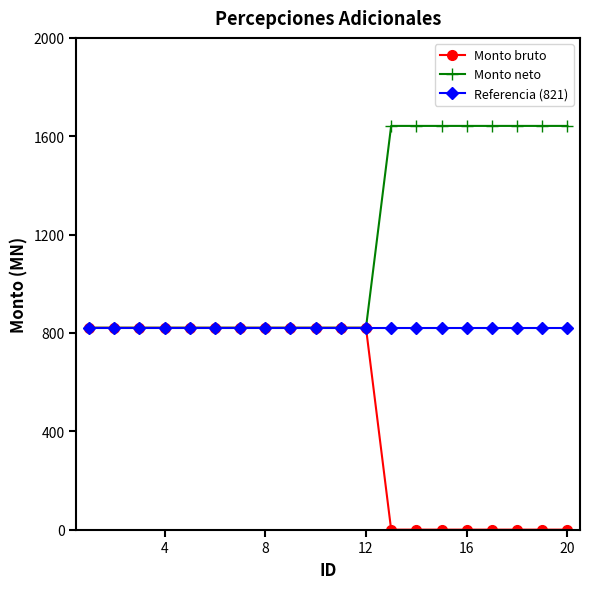

Which series has the largest total across all categories?

Monto neto